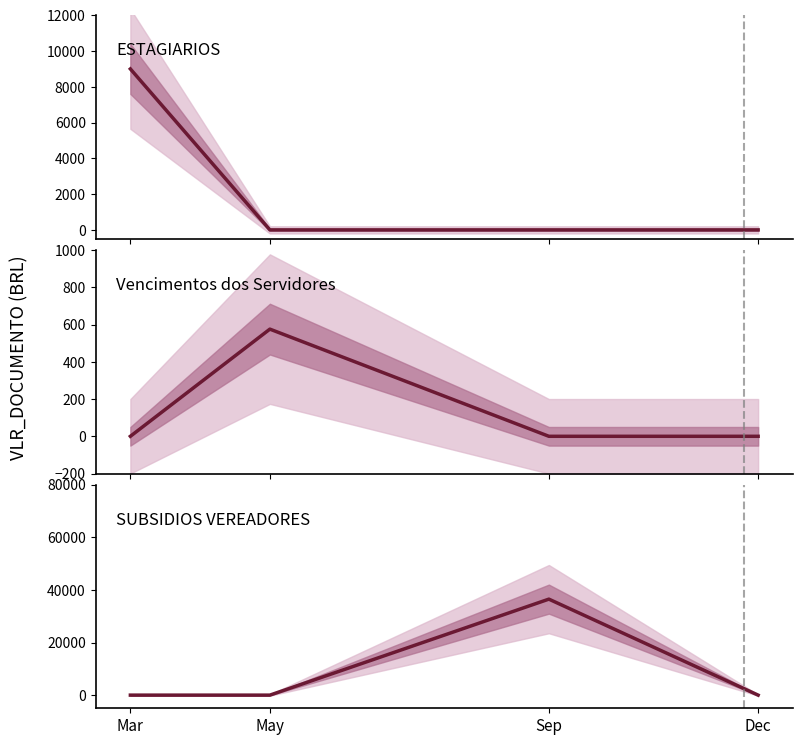

Between which two adjacent categories do Vencimentos dos Servidores and ESTAGIARIOS first intersect?

Mar and May